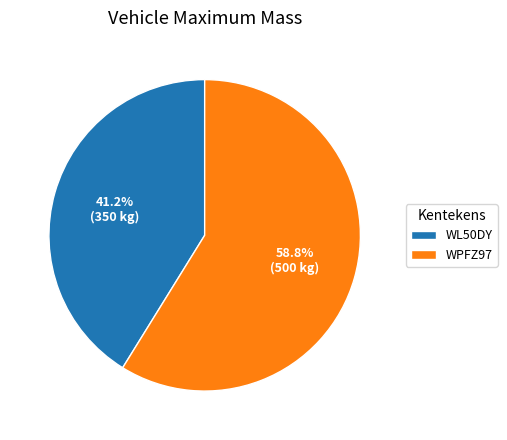

Is there a majority slice in this chart?

Yes